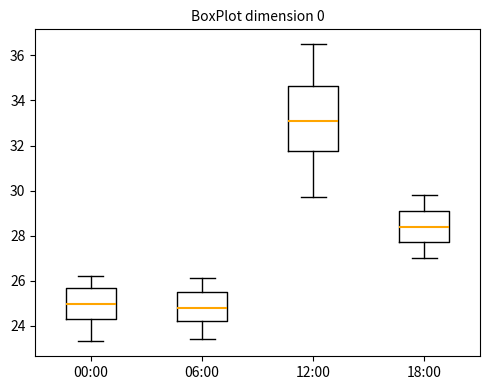

Where is the lower edge of the box for 00:00 on the y-axis? The values are not printed on the chart, so give them approximately, as read against the axis.

24.4